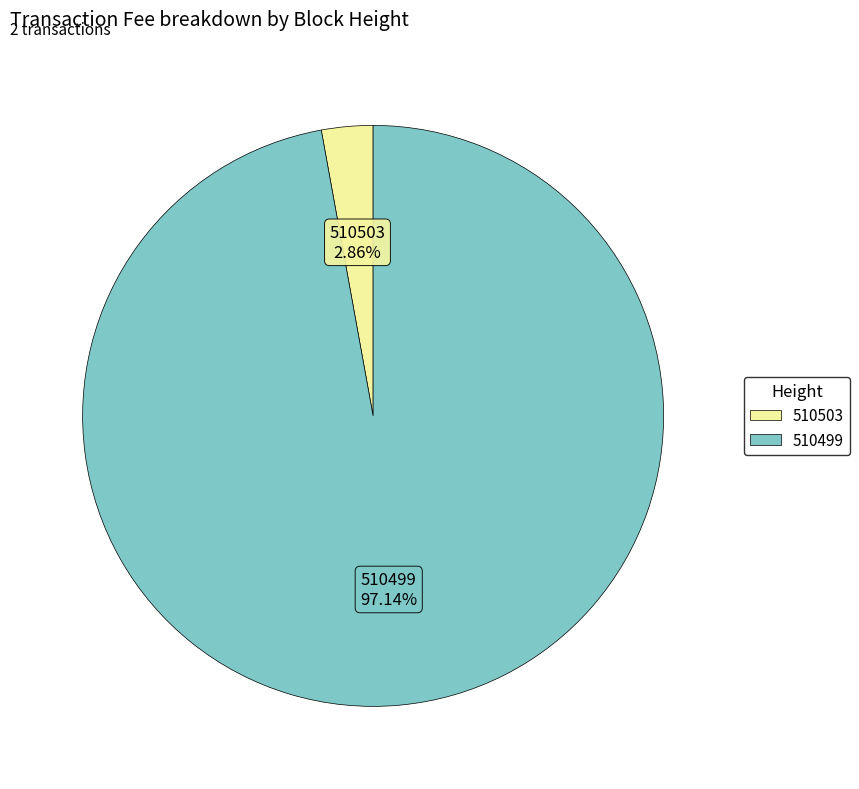

Combined, do 510499 and 510503 account for over 50%?

Yes